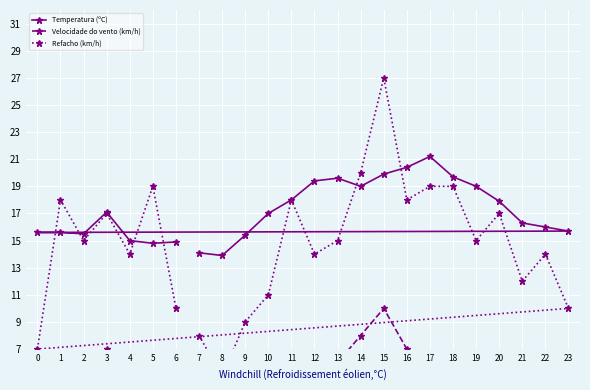

How many interior local valleys does the Velocidade do vento (km/h) series have?

3